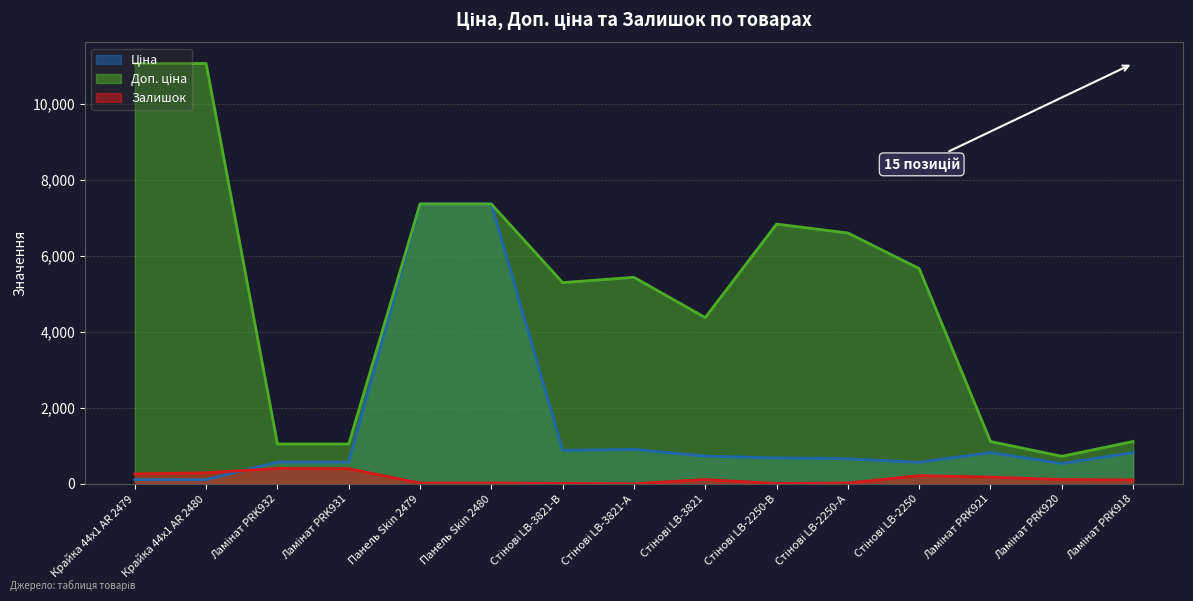

Rank the series by their maximum value, from lowest to highest.

Залишок, Ціна, Доп. ціна